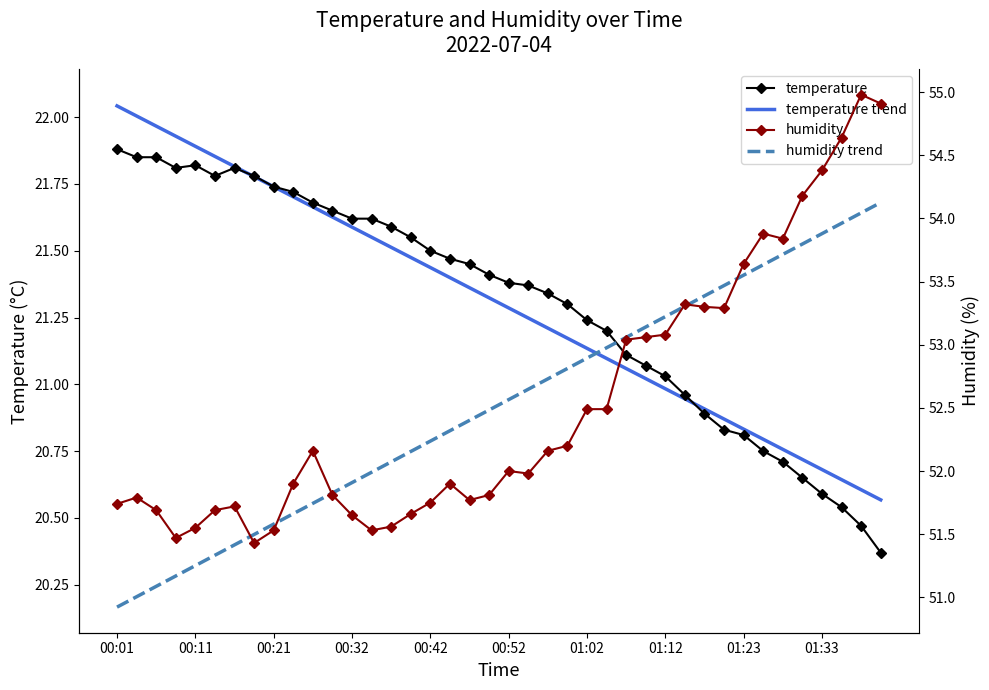

List the labels in order of humidity value, largest first.

38, 39, 37, 36, 35, 33, 34, 32, 29, 30, 31, 28, 27, 26, 24, 25, 23, 10, 22, 20, 21, 01:33, 17, 11, 19, 00:11, 18, 16, 00:01, 01:02, 00:21, 00:52, 15, 12, 14, 00:42, 01:23, 13, 00:32, 01:12